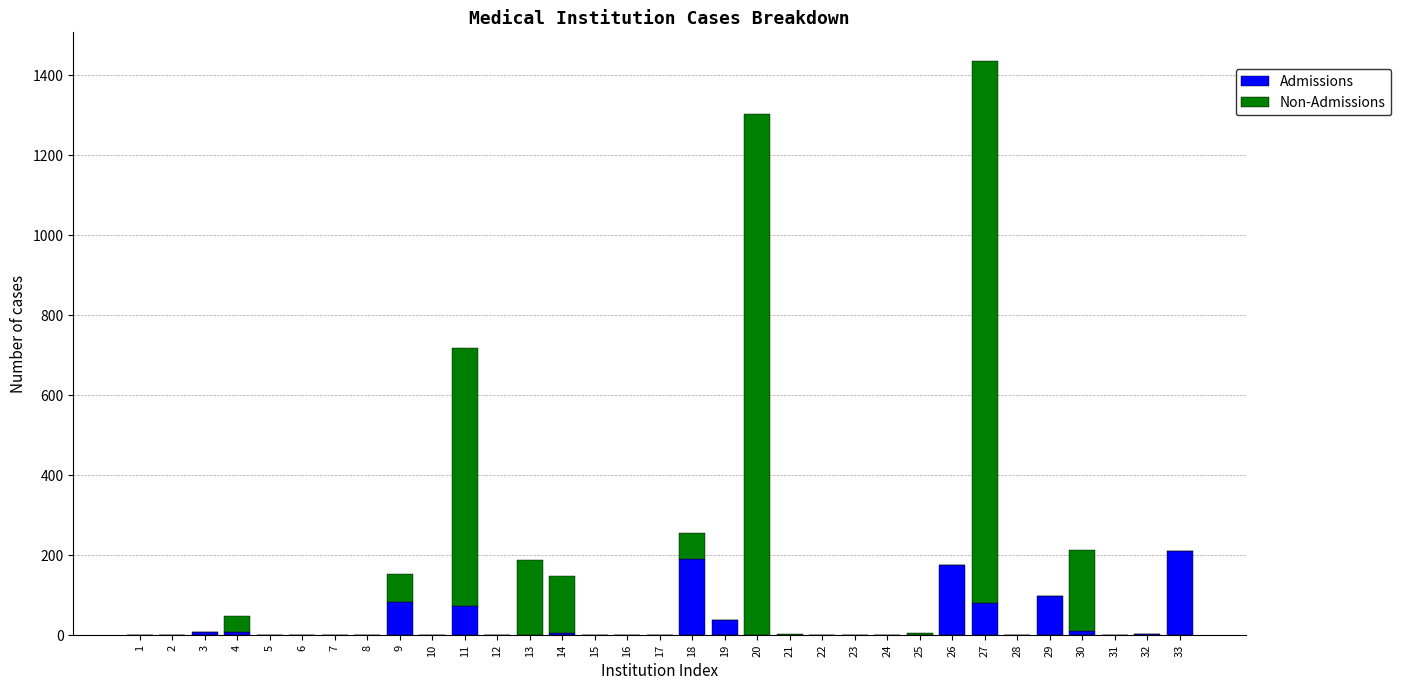

What is the maximum value for Admissions?

211